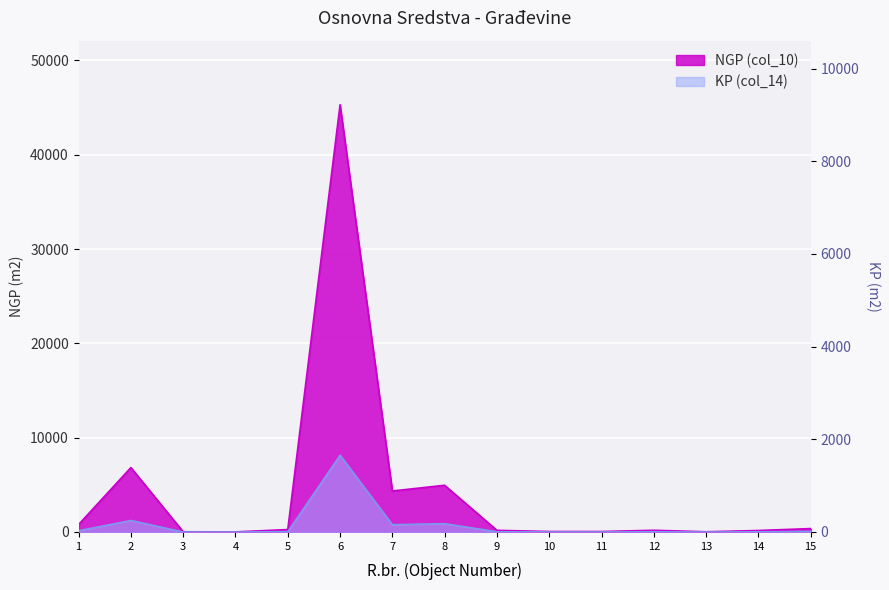

Rank the categories by value from highest to lowest.

6, 2, 8, 7, 1, 15, 5, 12, 9, 14, 10, 11, 3, 13, 4